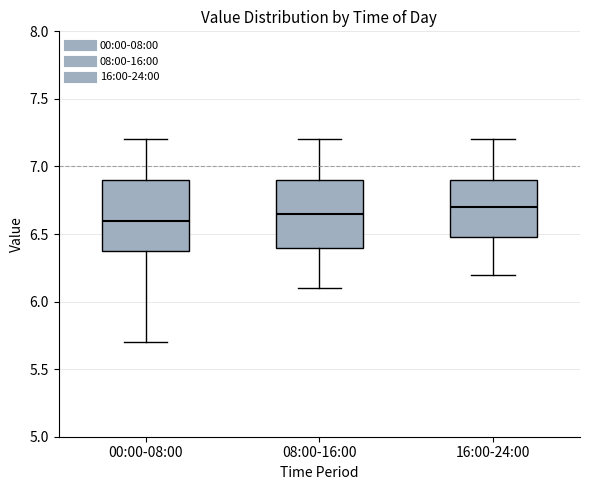

Reading left to right, transcribe this box plot: for each box, give where its median line is, the range the box spans, and where its two whiskers end, as read against the y-axis. The values are not printed on the chart, so give them approximately, as read against the axis.

00:00-08:00: median 6.60, box 6.40 to 6.90, whiskers 5.70 to 7.20
08:00-16:00: median 6.65, box 6.40 to 6.90, whiskers 6.10 to 7.20
16:00-24:00: median 6.70, box 6.50 to 6.90, whiskers 6.20 to 7.20